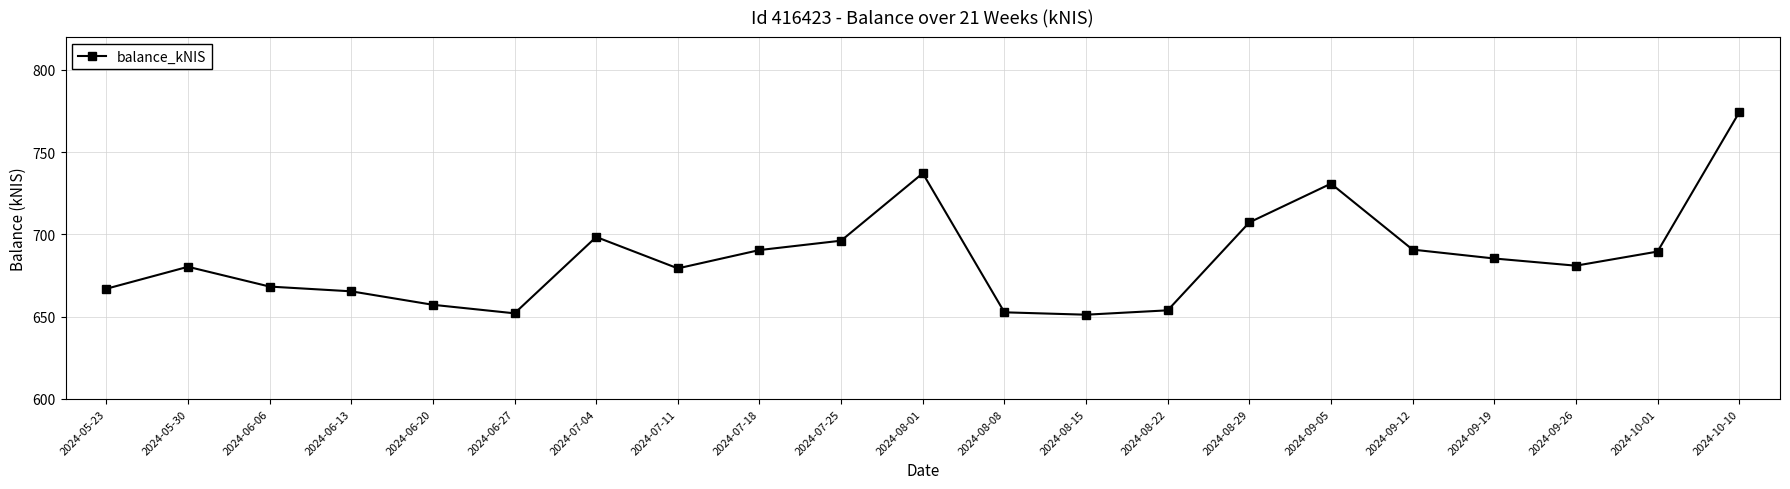

Does the chart display data point markers on the line(s)?

Yes